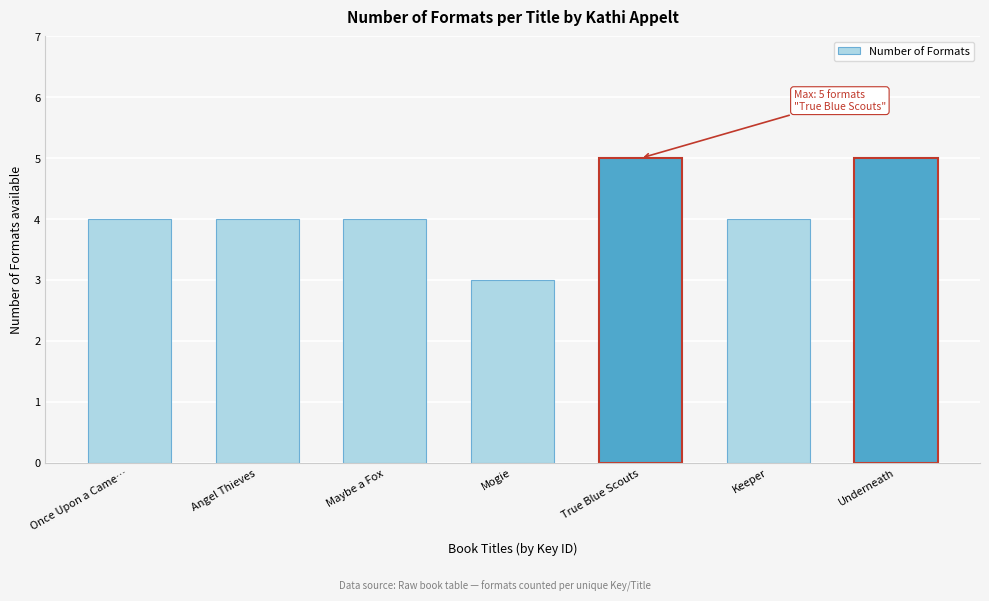

Reading right to left, extract all data points from this chart.

Underneath=5	Keeper=4	True Blue Scouts=5	Mogie=3	Maybe a Fox=4	Angel Thieves=4	Once Upon a Came…=4